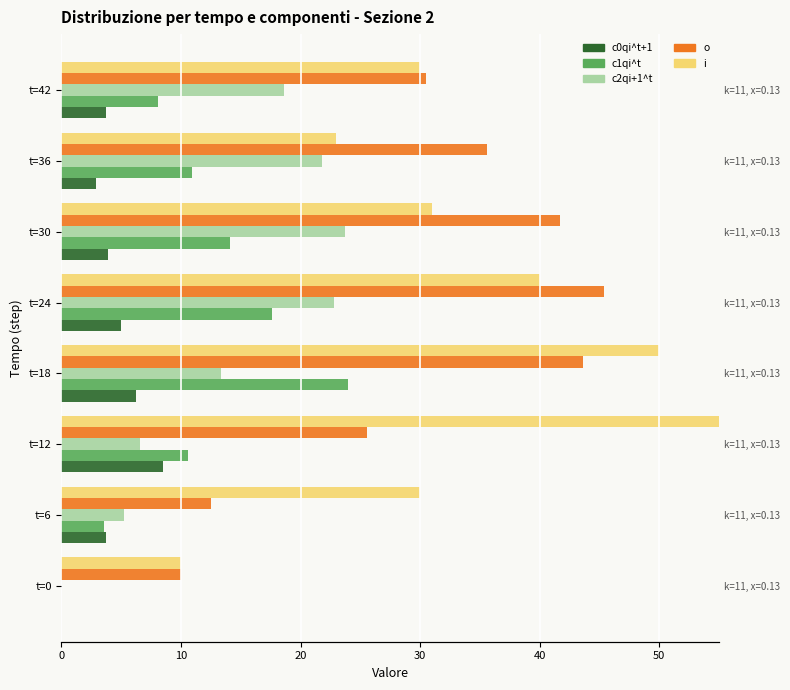

How many data points in o are above 35?

4